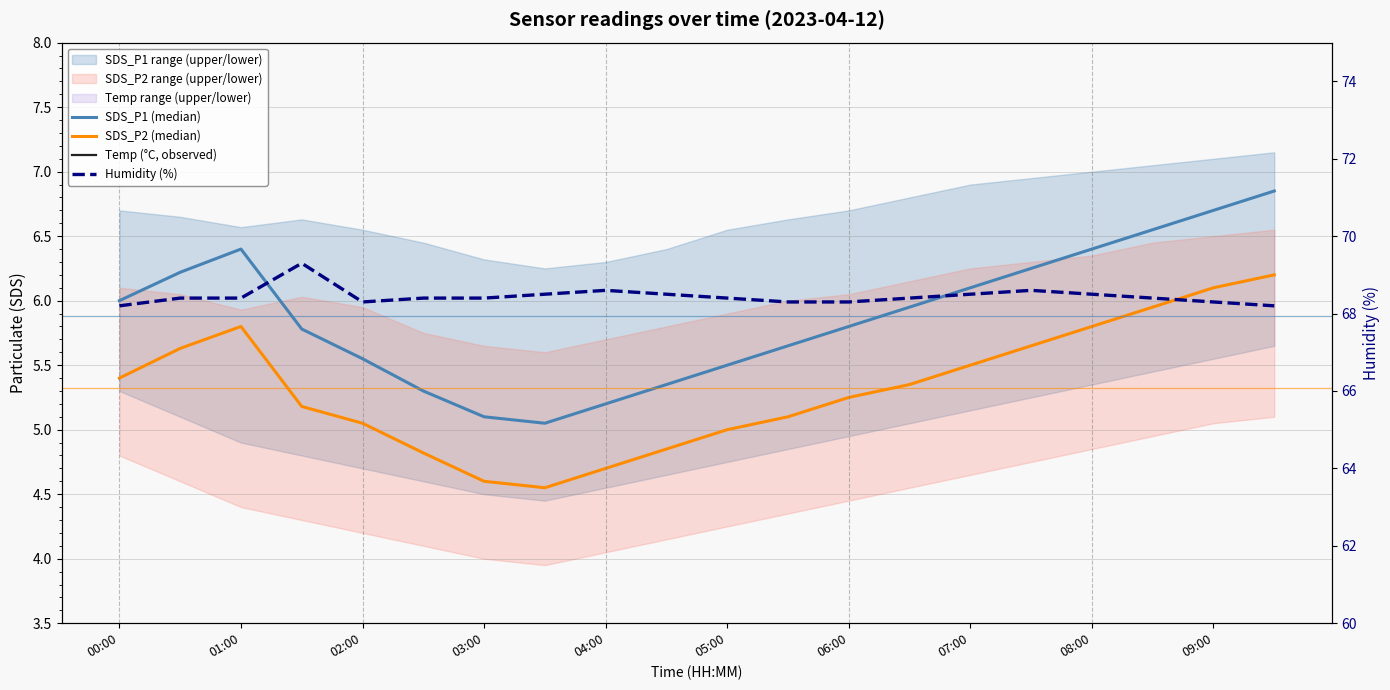

At which label does Humidity (%) reach its minimum?

00:00